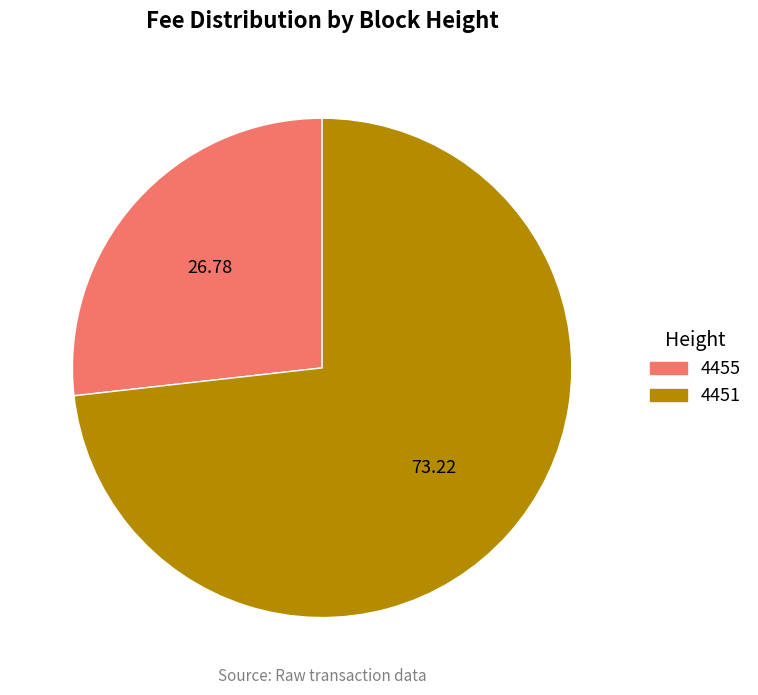

Combined, do 4455 and 4451 account for over 50%?

Yes